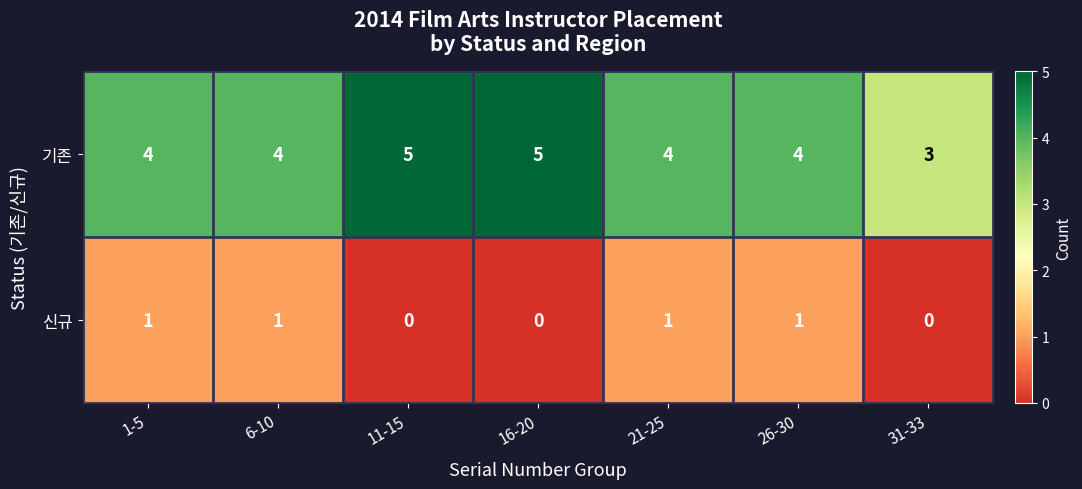

Which series has the largest total across all categories?

기존